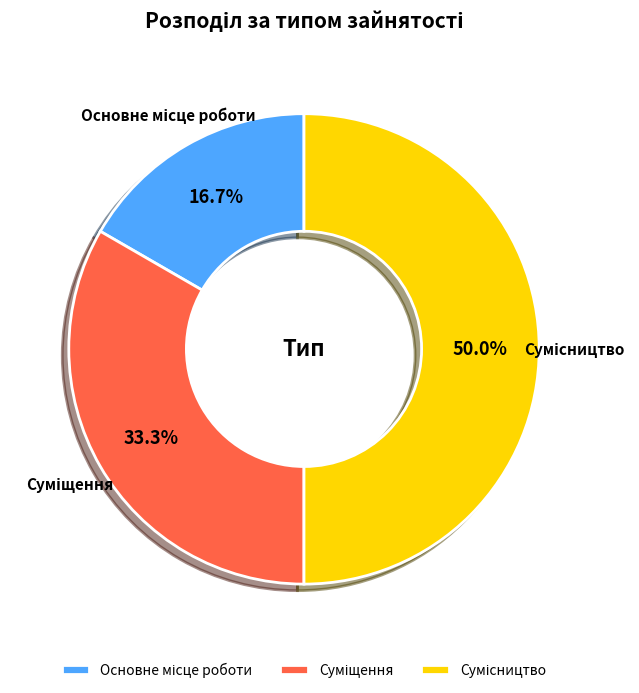

How many segments does this pie chart have?

3